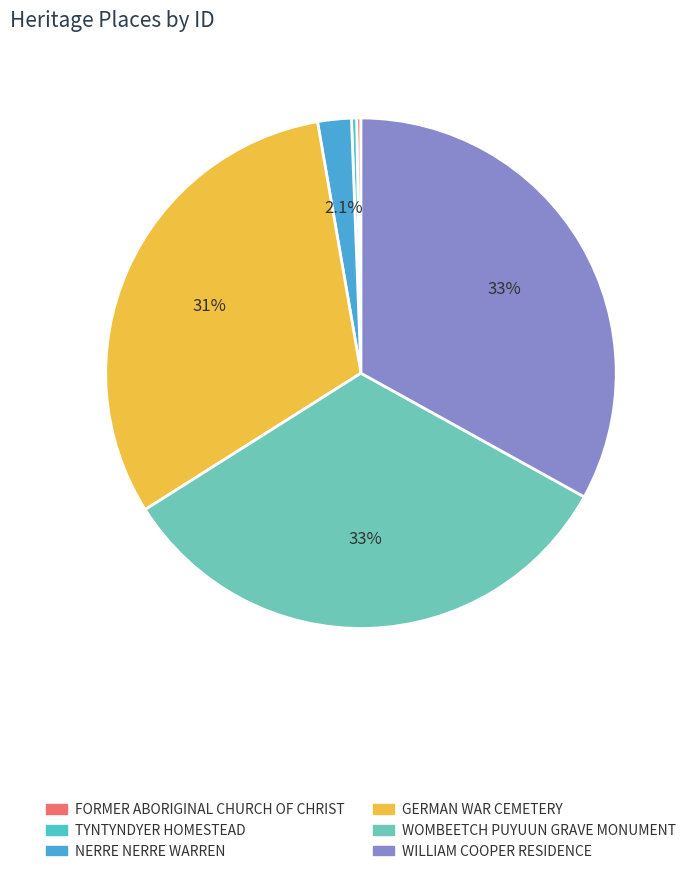

To the nearest percent, what is the difference between the largest and smallest slice percentages?

33%